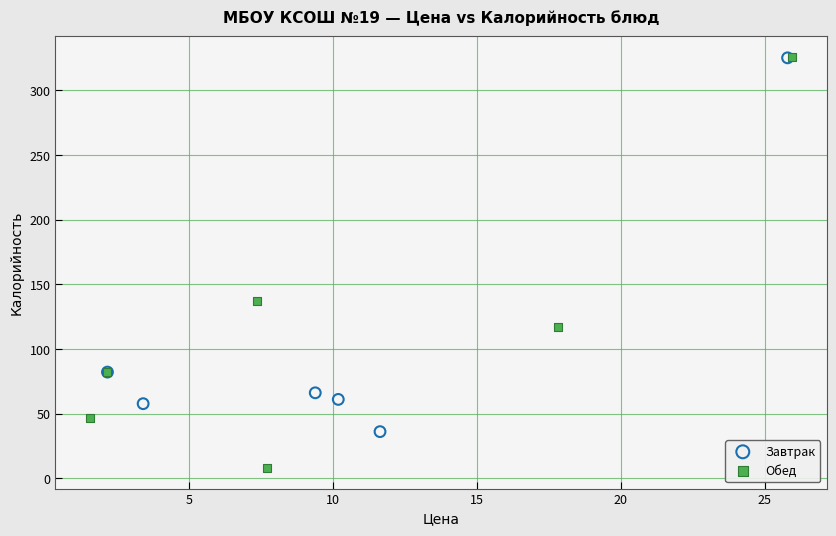

Which series reaches the minimum Y coordinate?

Обед